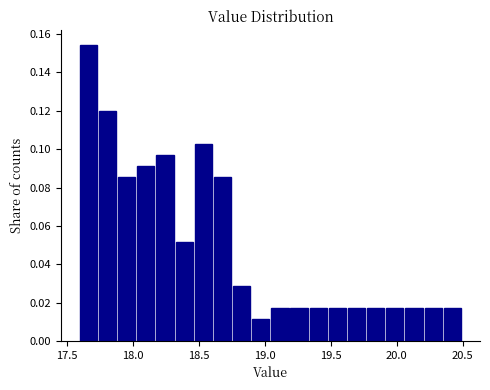

Read against the x-axis, roughly where is the centre of the tallest bar?

17.65